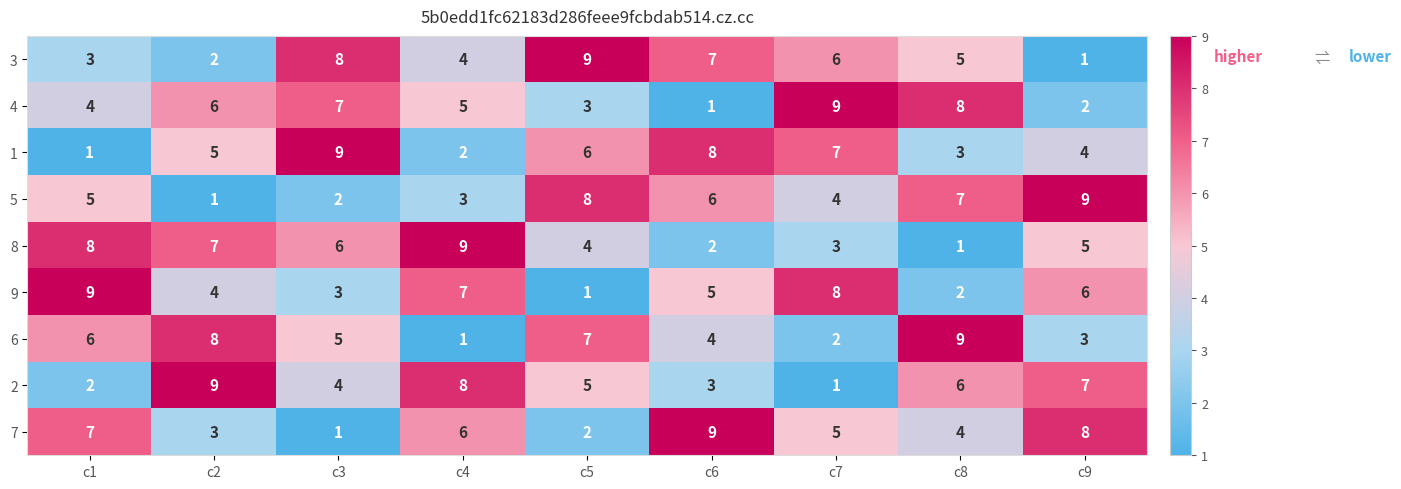

At which label does 1 reach its peak?

c3